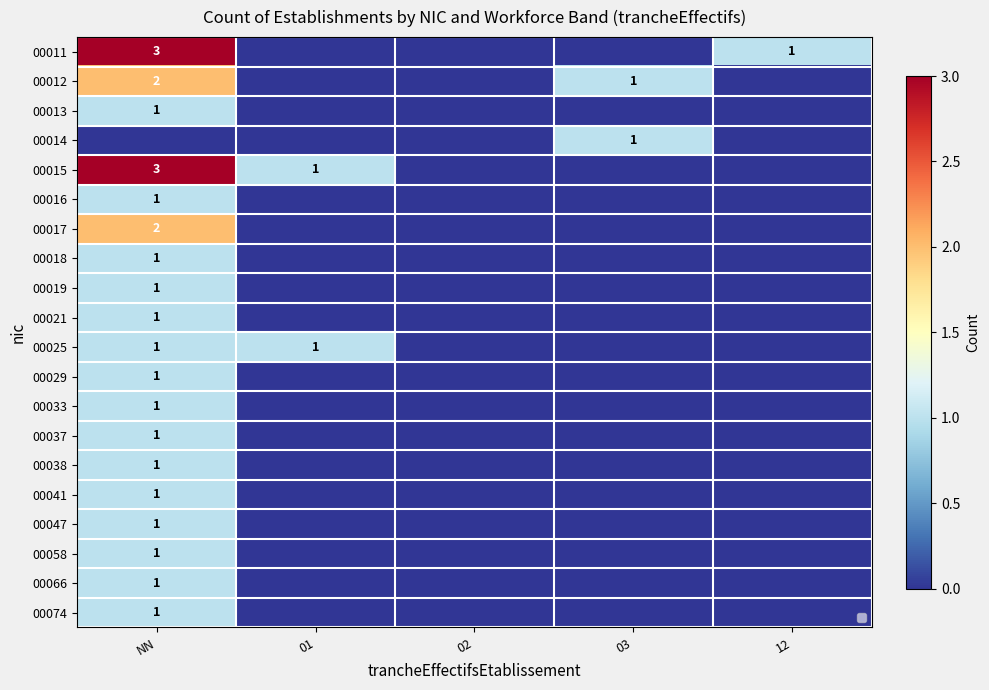

At how many categories does at least one series exceed 2?

1